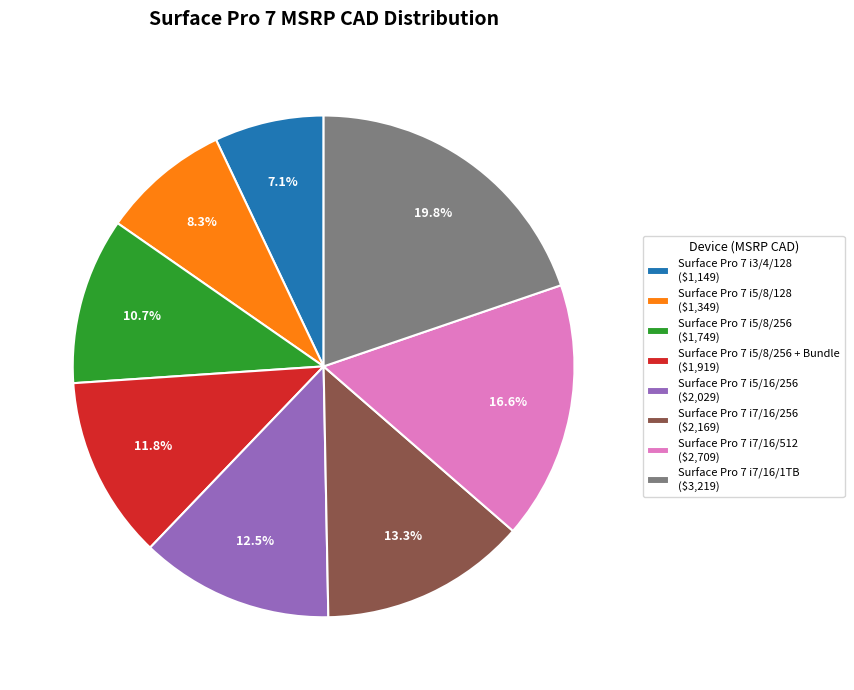

To the nearest percent, what is the average slice percentage?

12%